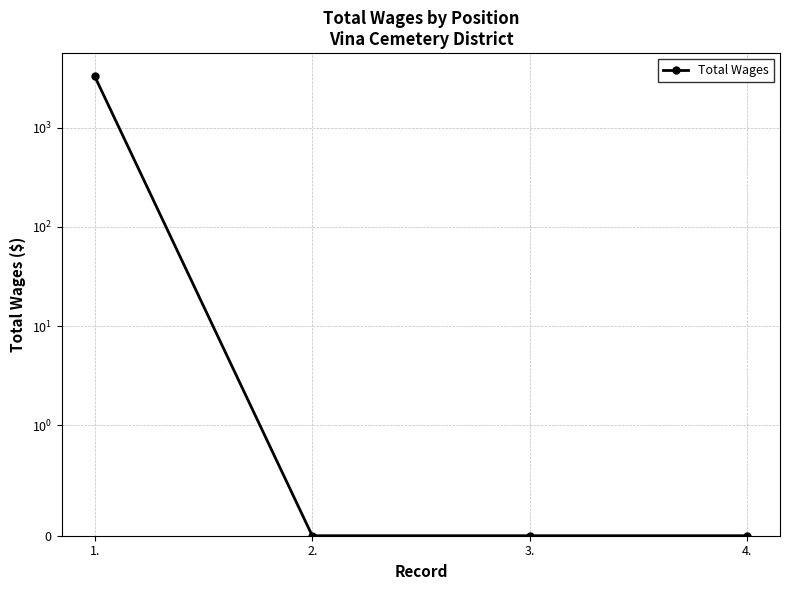

The chart shows a value of 4843 at 1.. True or false?

False